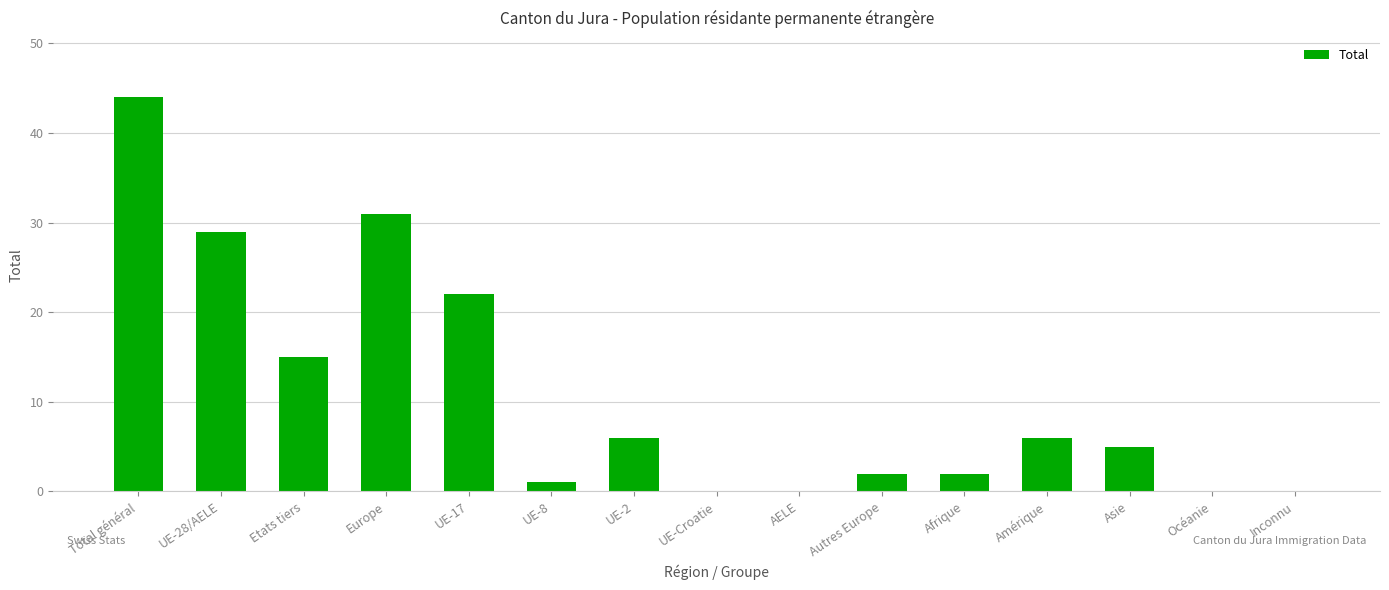

Count the number of data series in this chart.

1